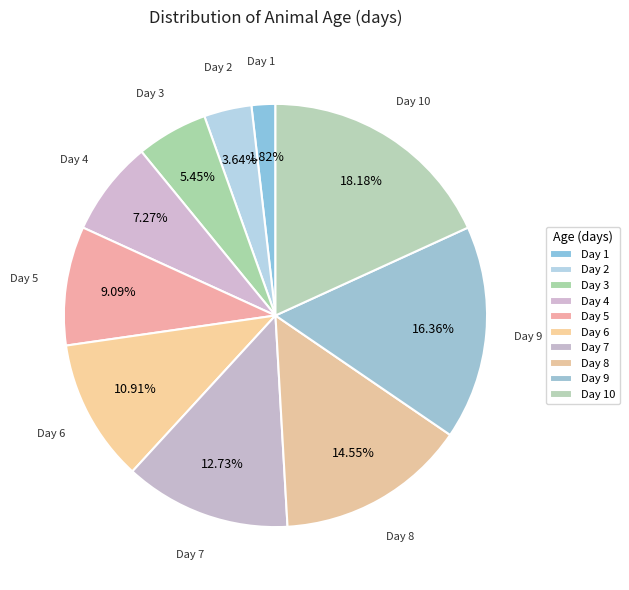

How many segments does this pie chart have?

10